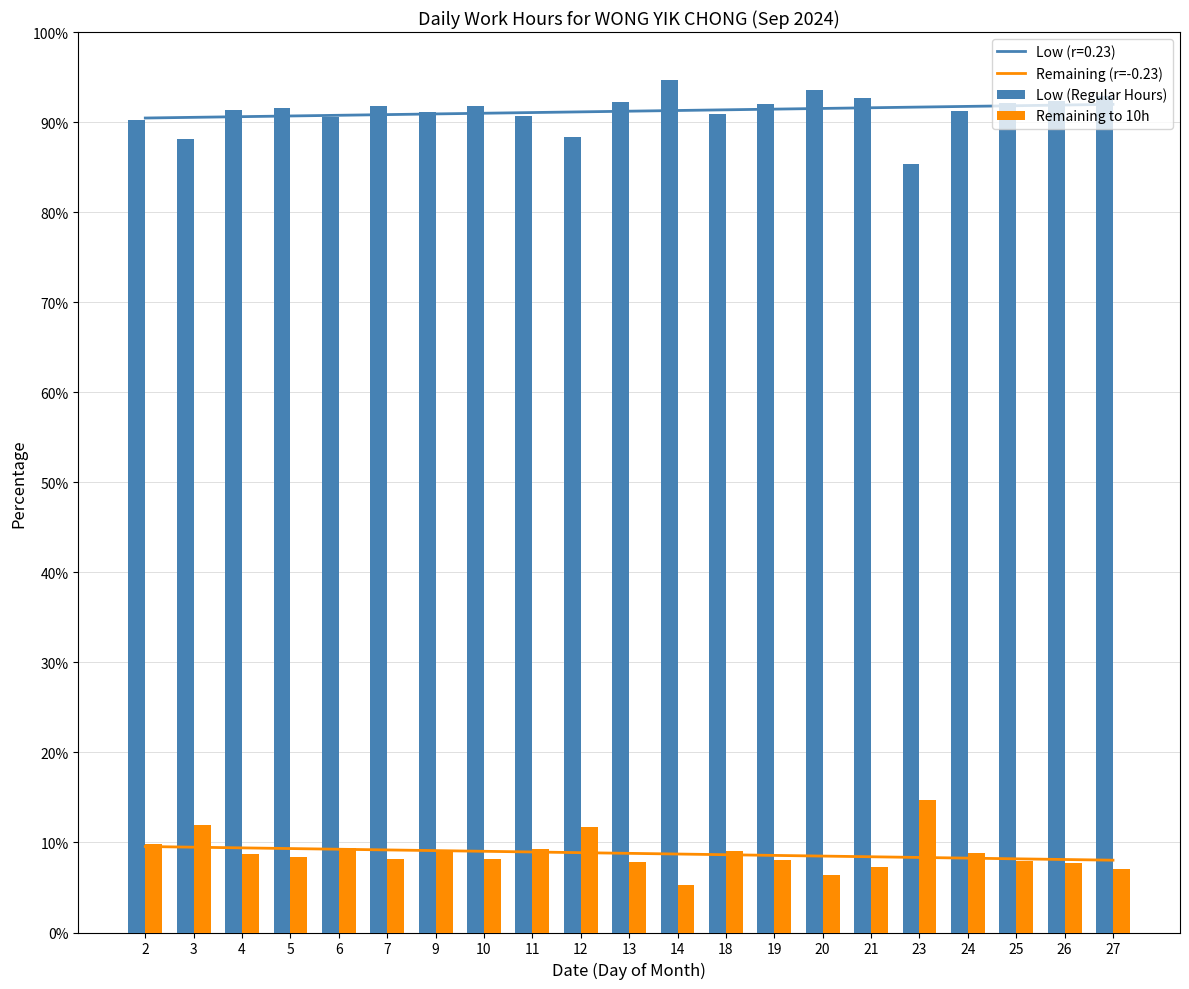

What is the minimum value for Remaining (r=-0.23)?

8.0